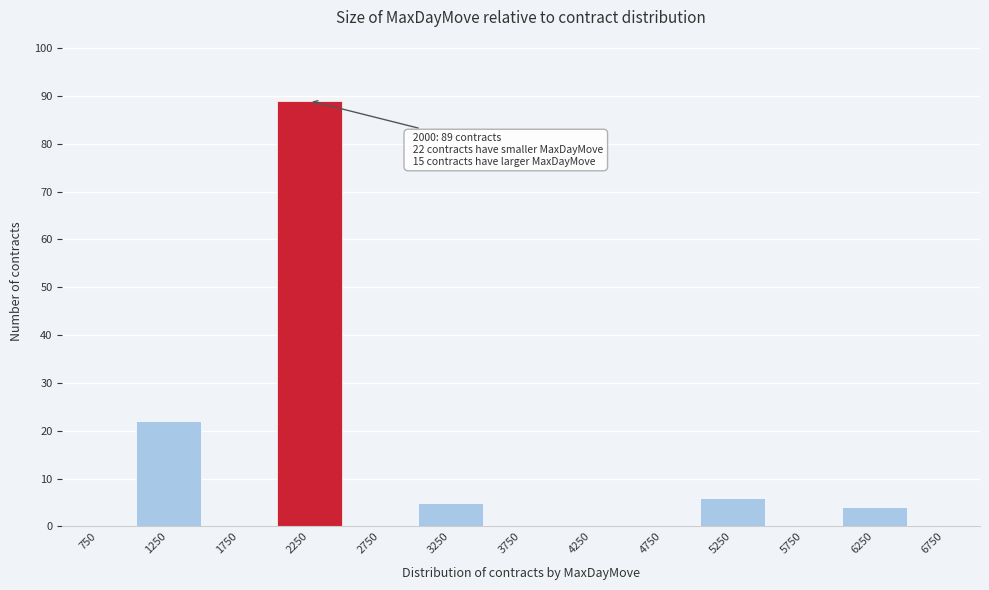

Over which range of the x-axis is the bar tallest?

2000 to 2500